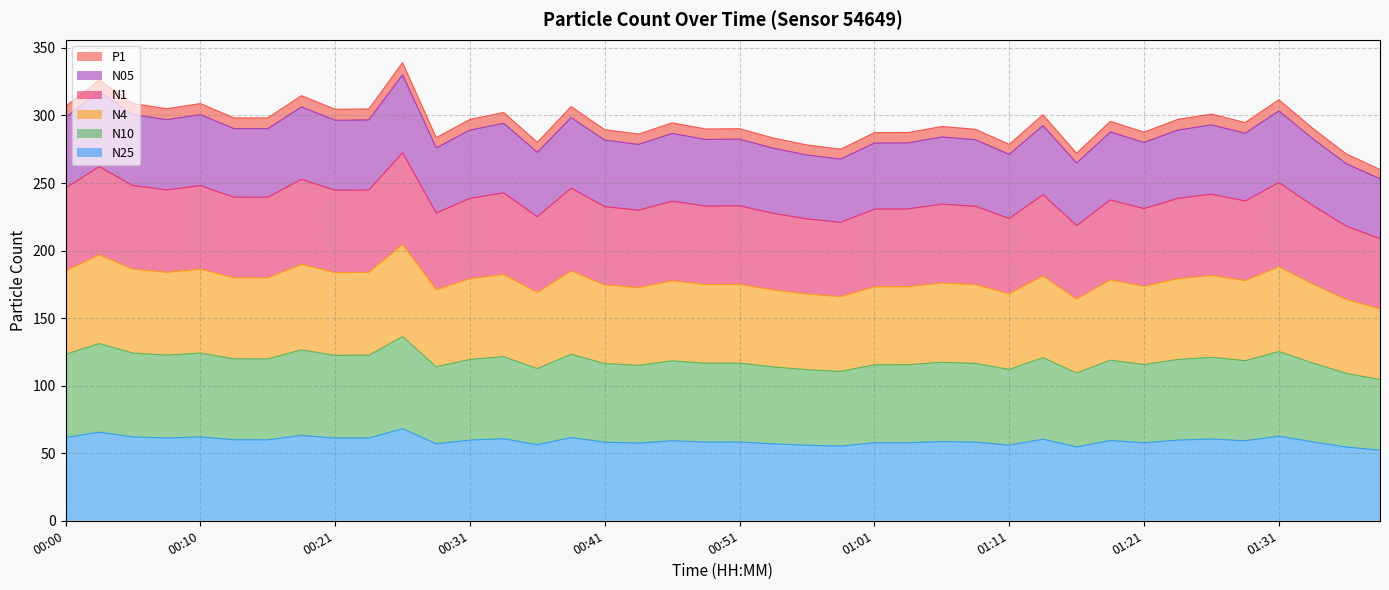

Which category has the highest value in the N1 series?

00:26